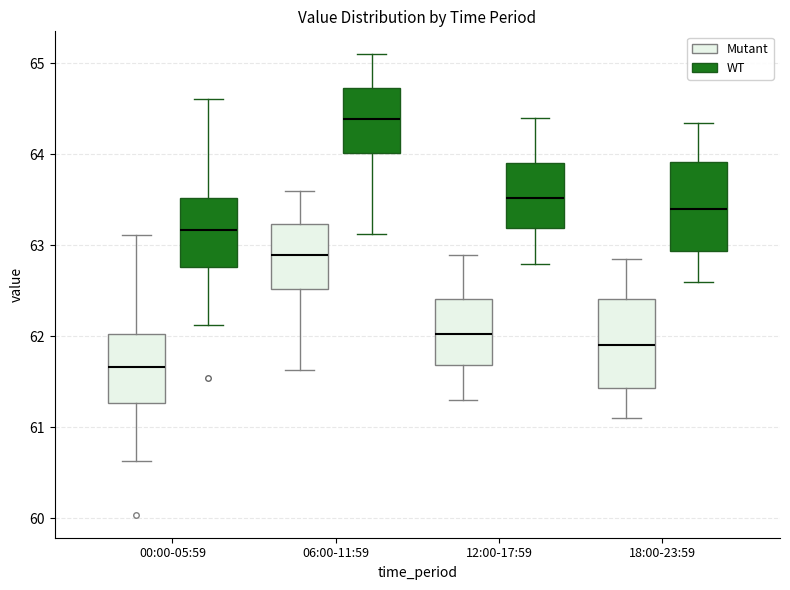

Where does the lower whisker of the box for 18:00-23:59 (WT) end on the y-axis? The values are not printed on the chart, so give them approximately, as read against the axis.

62.6